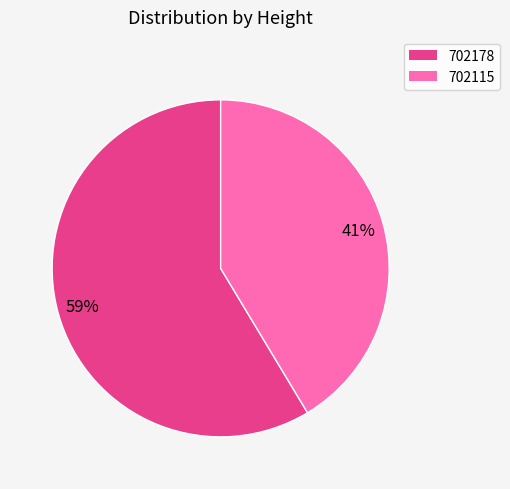

To the nearest percent, what is the combined percentage of 702115 and 702178?

100%